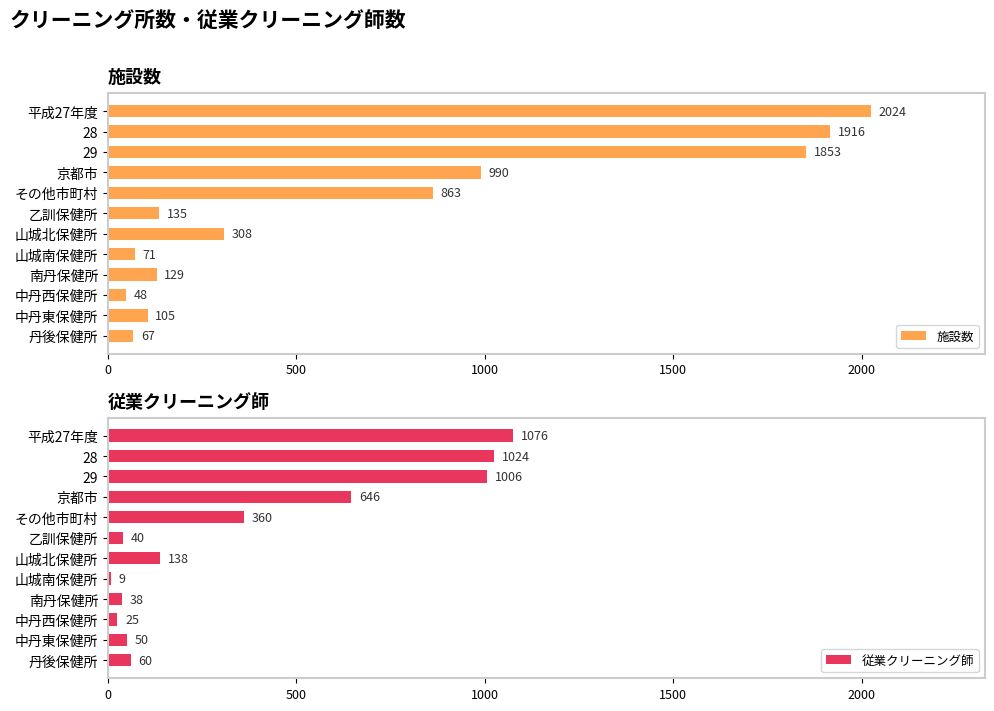

Is it true that 従業クリーニング師 equals 38 at 南丹保健所?

True